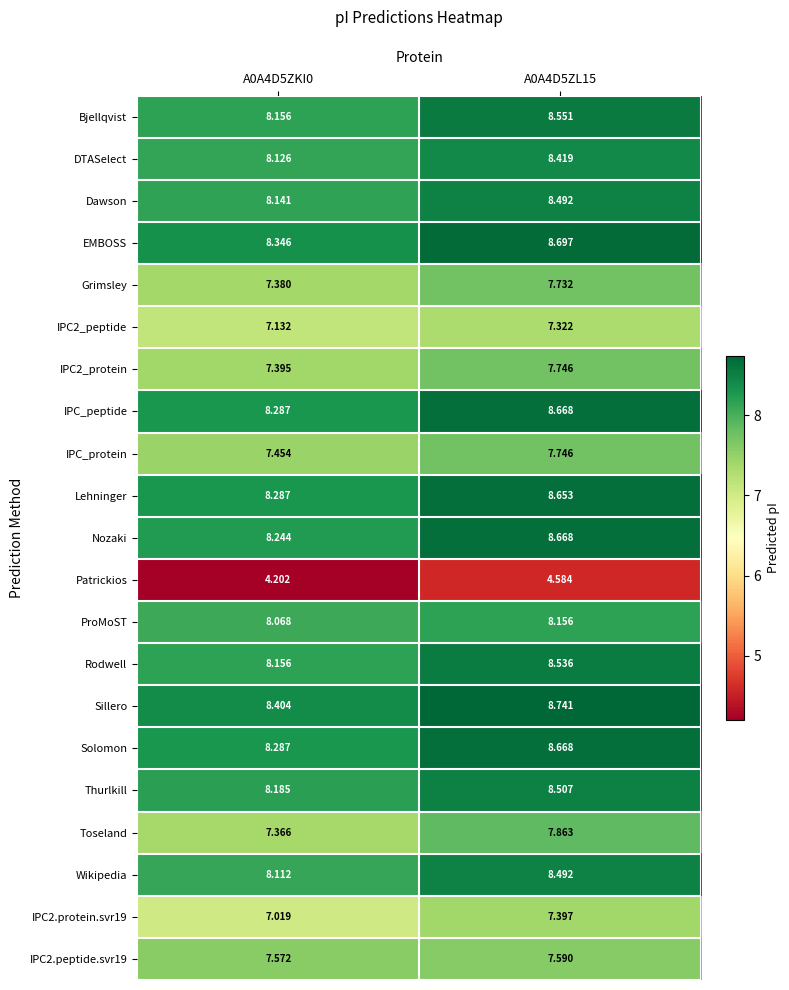

Which series has the largest range (max minus min)?

Toseland